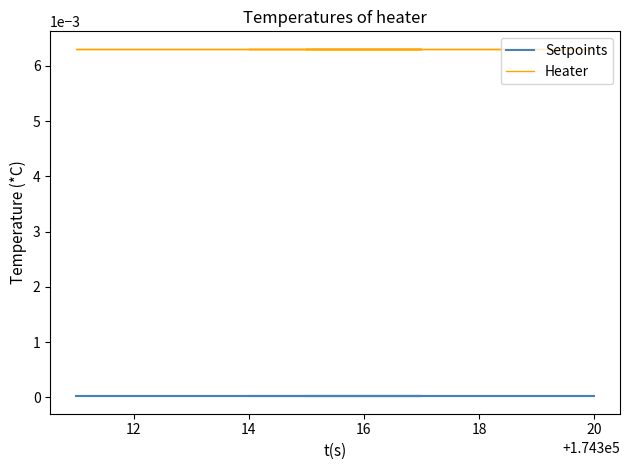

Is it true that Heater equals 0.0 at 14?

False